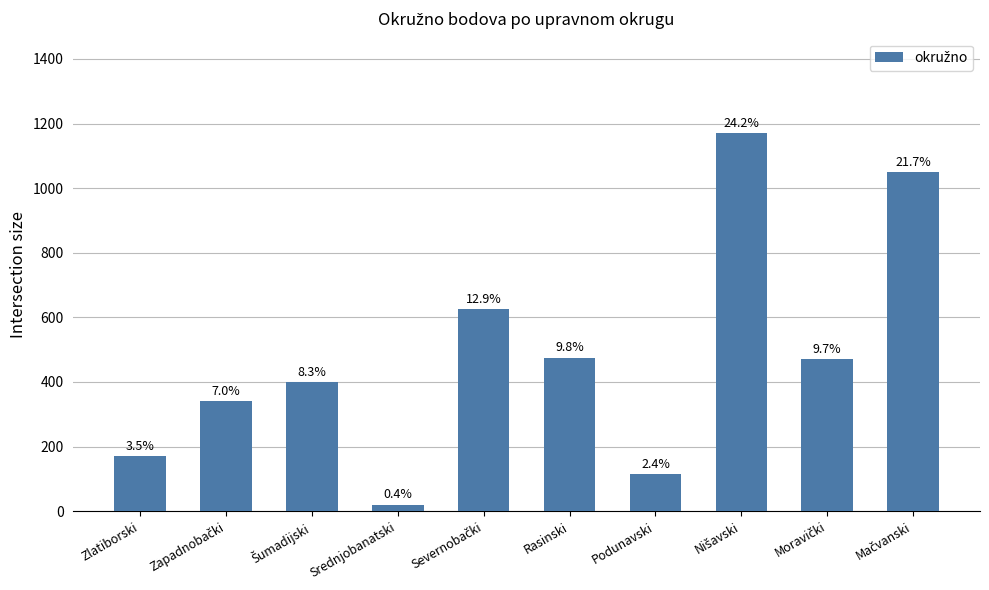

Does the chart contain any negative values?

No